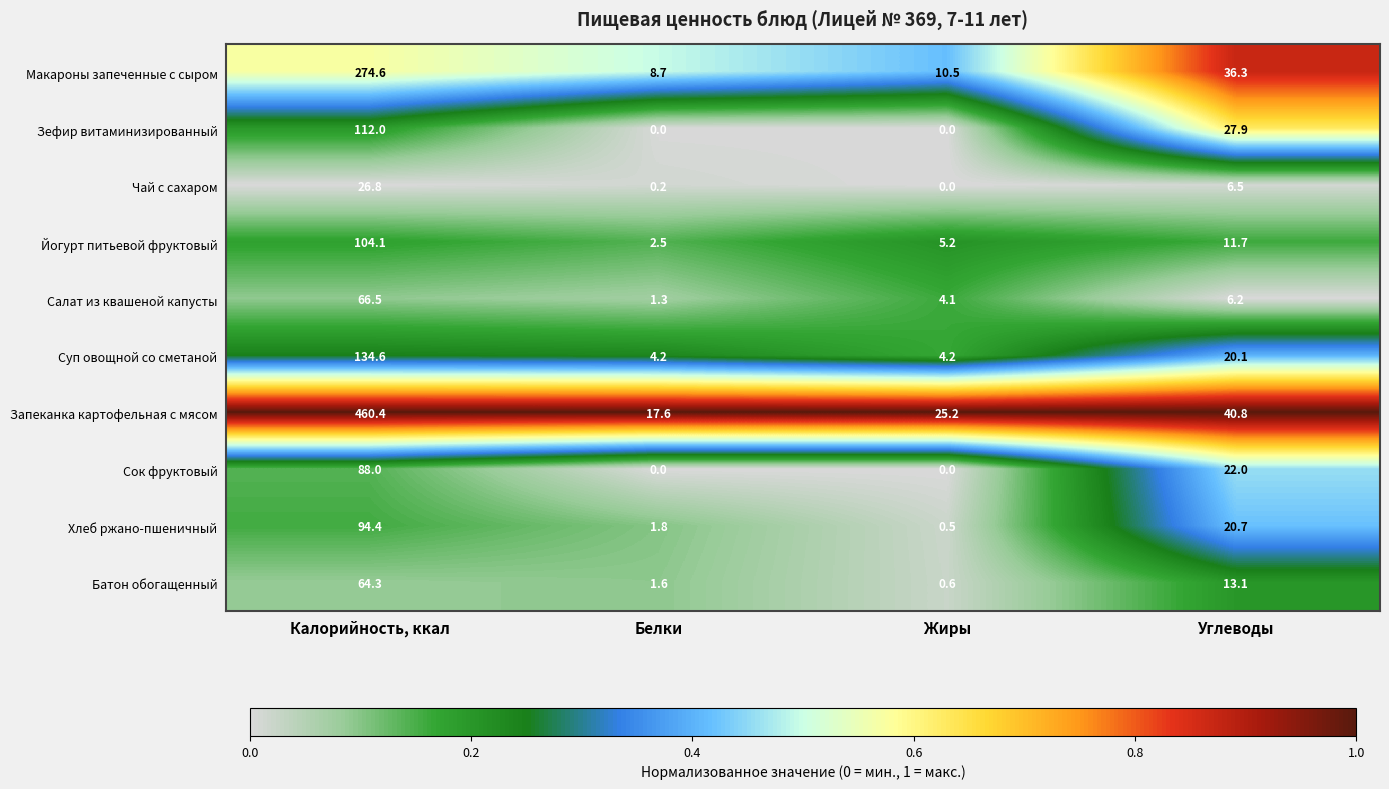

Which series changed the most between Калорийность, ккал and Жиры?

Запеканка картофельная с мясом